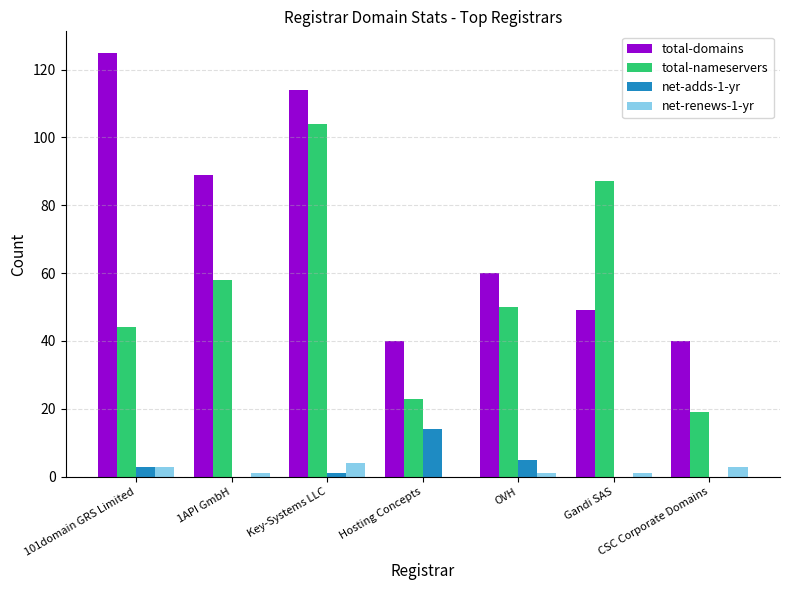

What value does the total-nameservers series have at Hosting Concepts?

23